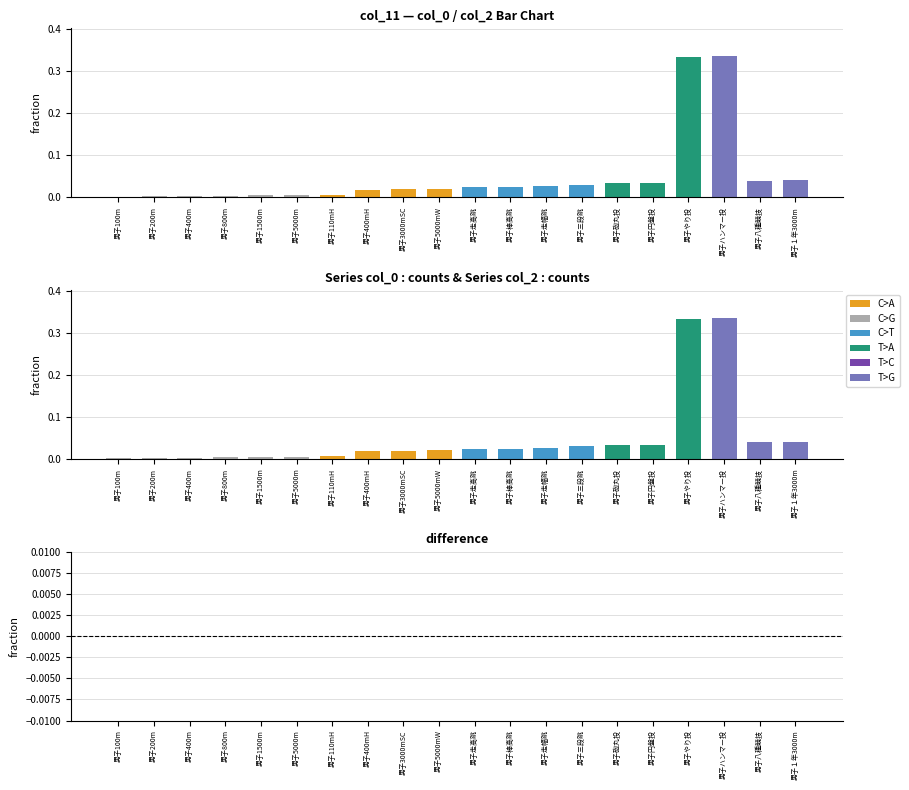

Which category has the lowest value in the difference series?

男子100m